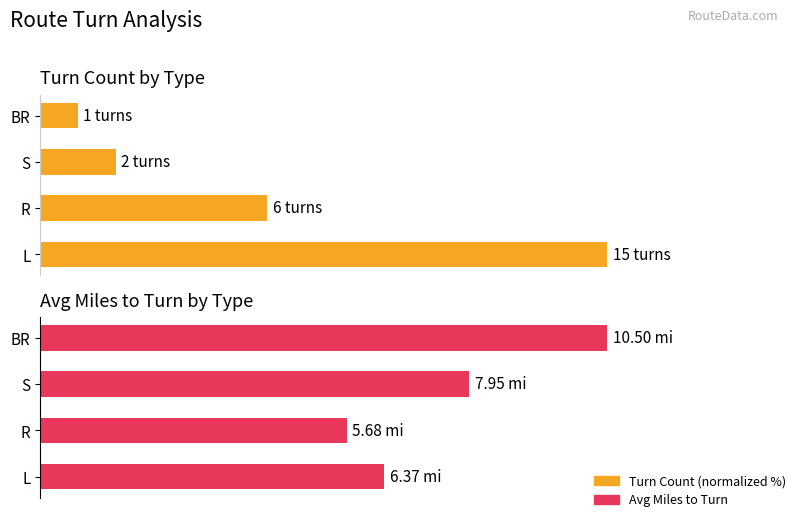

Which series has the largest range (max minus min)?

Turn Count (normalized %)